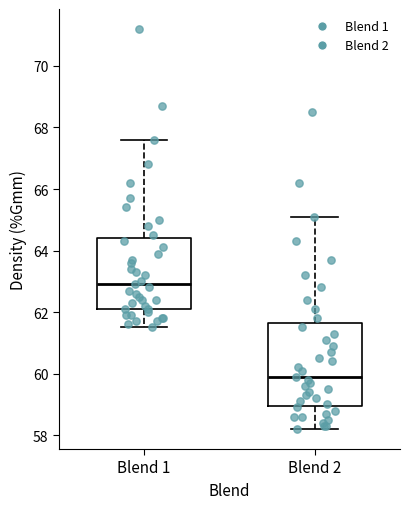

Comparing the boxes themselves (not the whiskers), which one is the tallest?

Blend 2